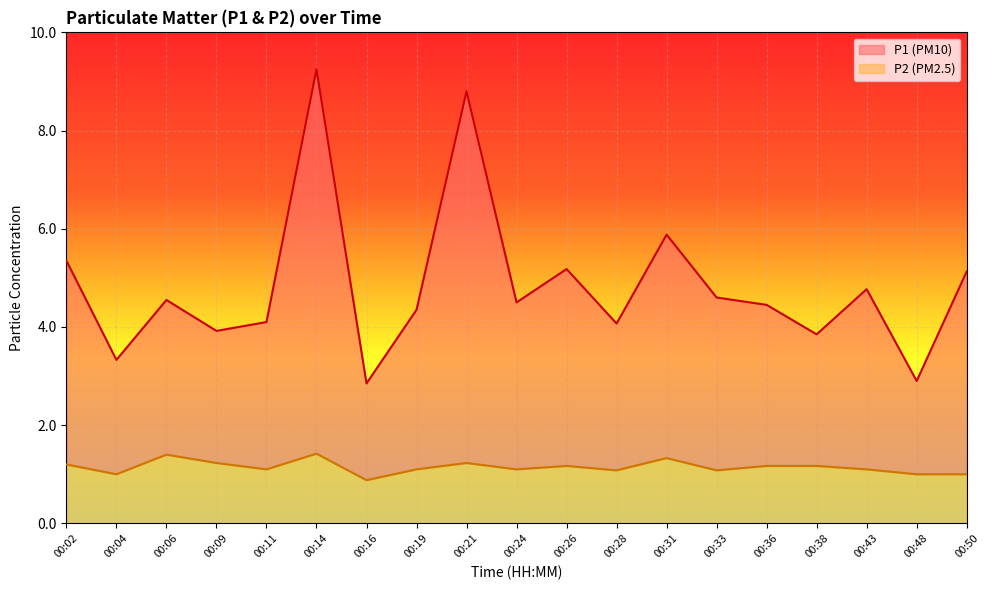

True or false: P1 and P2 cross at least once.

False